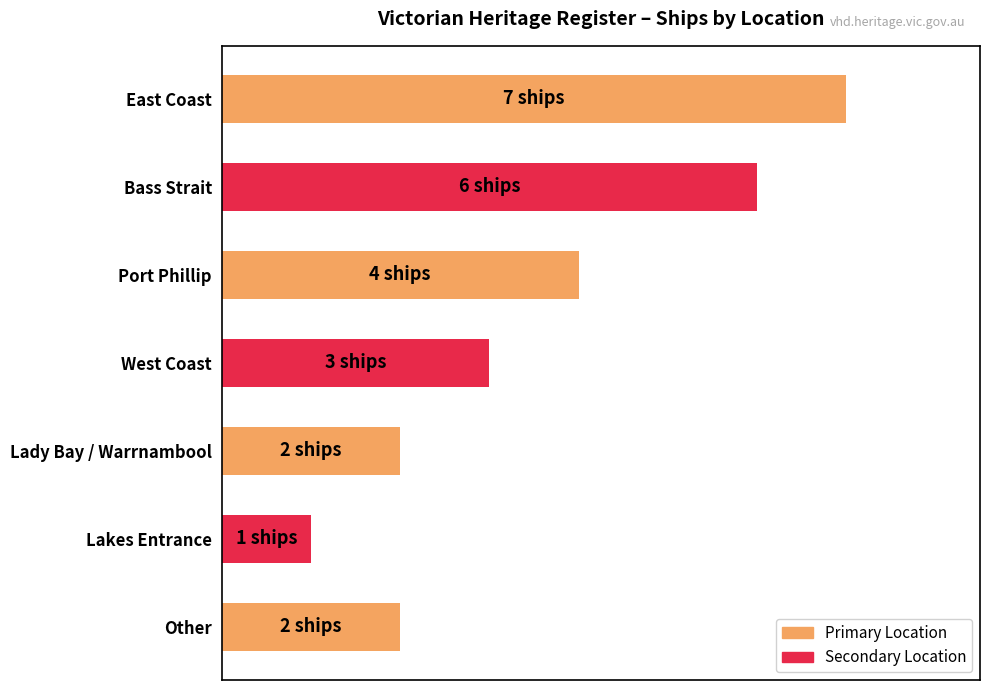

Are the bars horizontal?

Yes